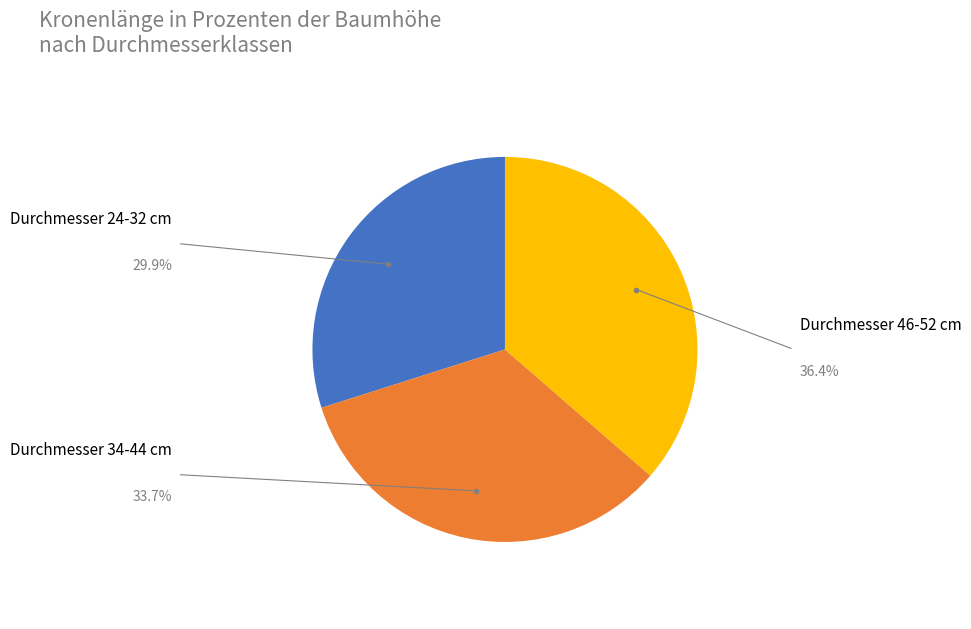

Is there any slice that represents more than half of the pie?

No